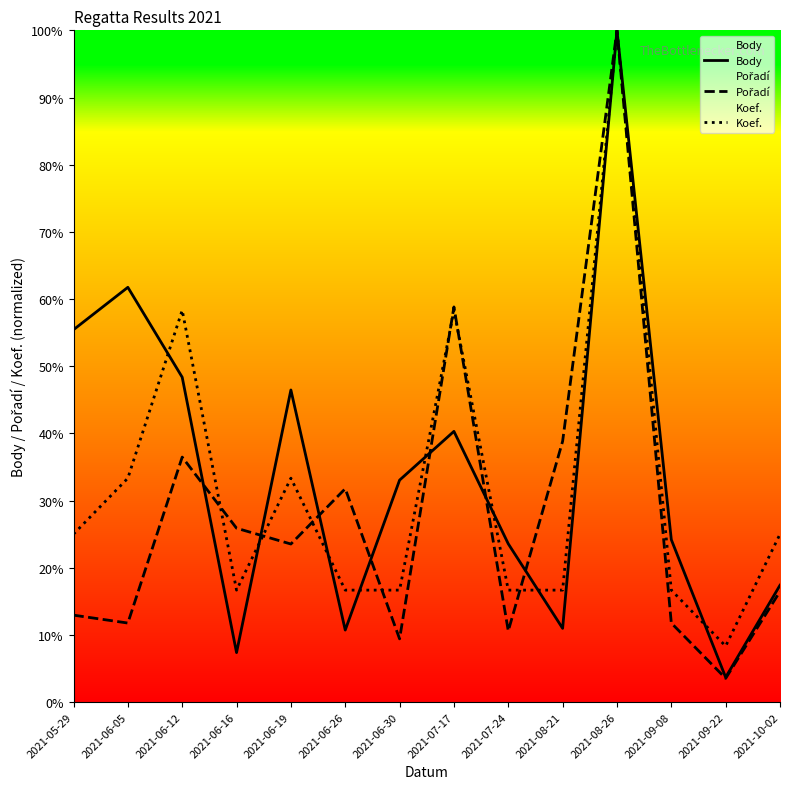

Which series ends up on top after the final intersection of Body and Pořadí?

Pořadí